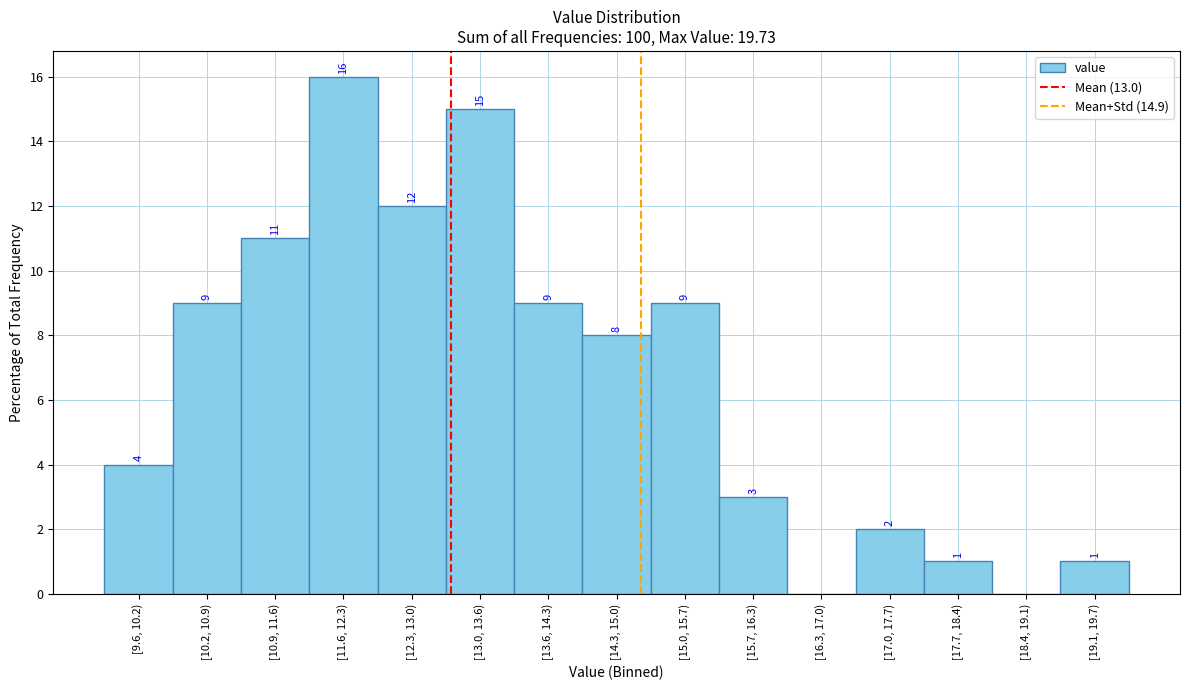

Reading left to right, what are all the values shown in this chart?

[9.6, 10.2)=4	[10.2, 10.9)=9	[10.9, 11.6)=11	[11.6, 12.3)=16	[12.3, 13.0)=12	[13.0, 13.6)=15	[13.6, 14.3)=9	[14.3, 15.0)=8	[15.0, 15.7)=9	[15.7, 16.3)=3	[16.3, 17.0)=0	[17.0, 17.7)=2	[17.7, 18.4)=1	[18.4, 19.1)=0	[19.1, 19.7)=1